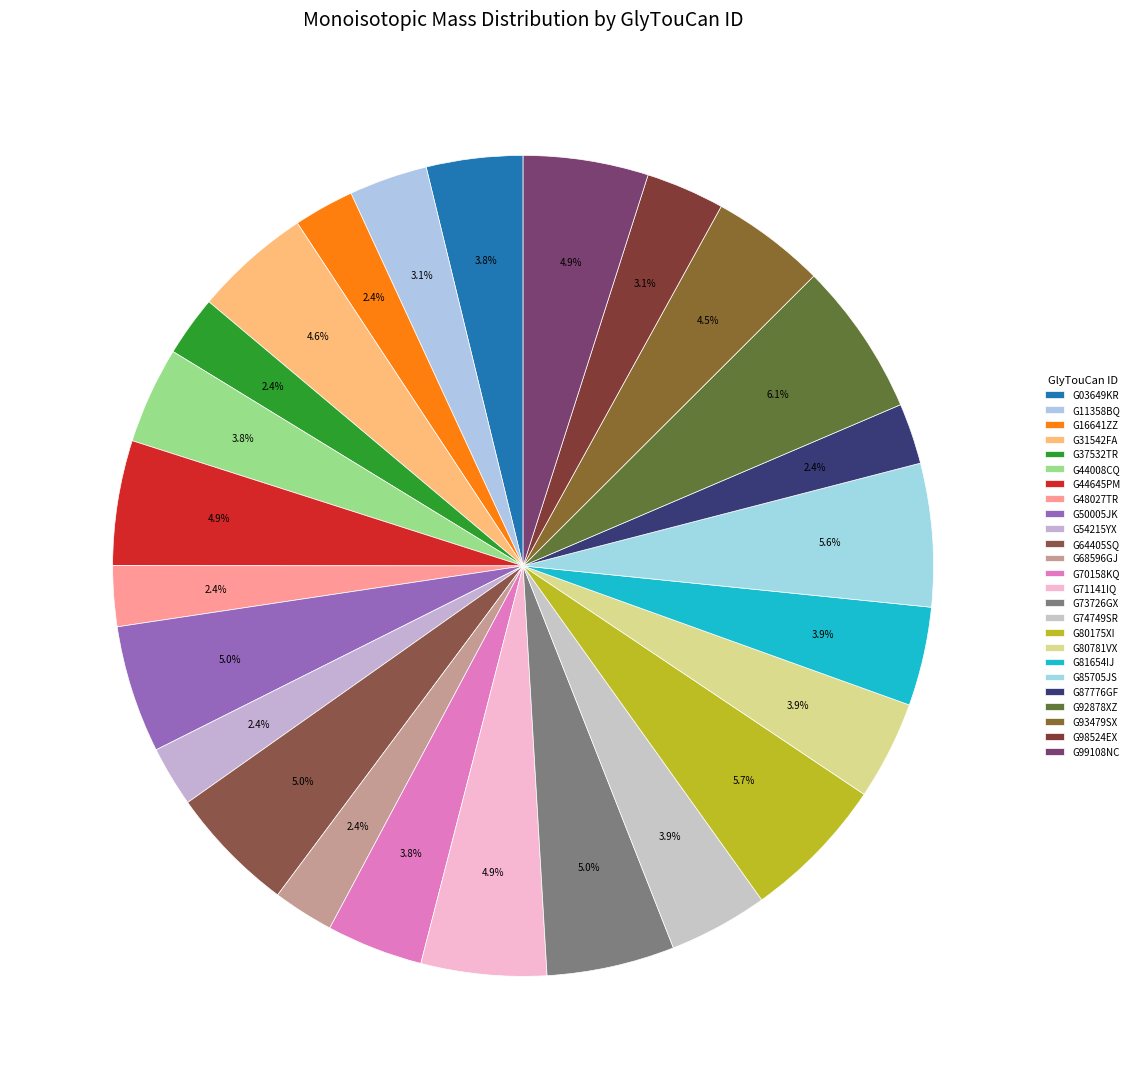

Approximately how many times larger is the value at G64405SQ compared to G87776GF?

2.1